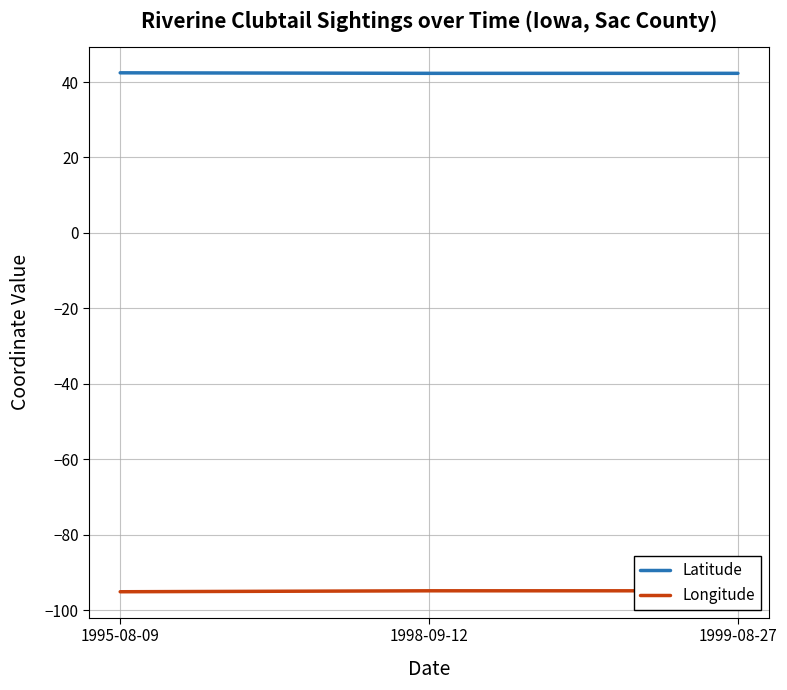

Is it true that Longitude equals -36.4 at 1998-09-12?

False